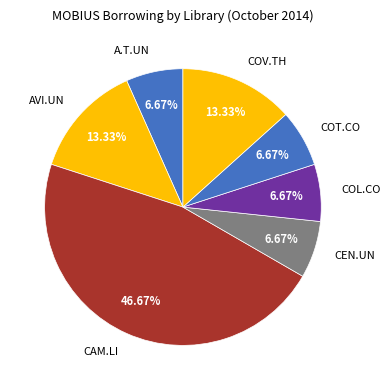

Count the number of slices in the pie.

7